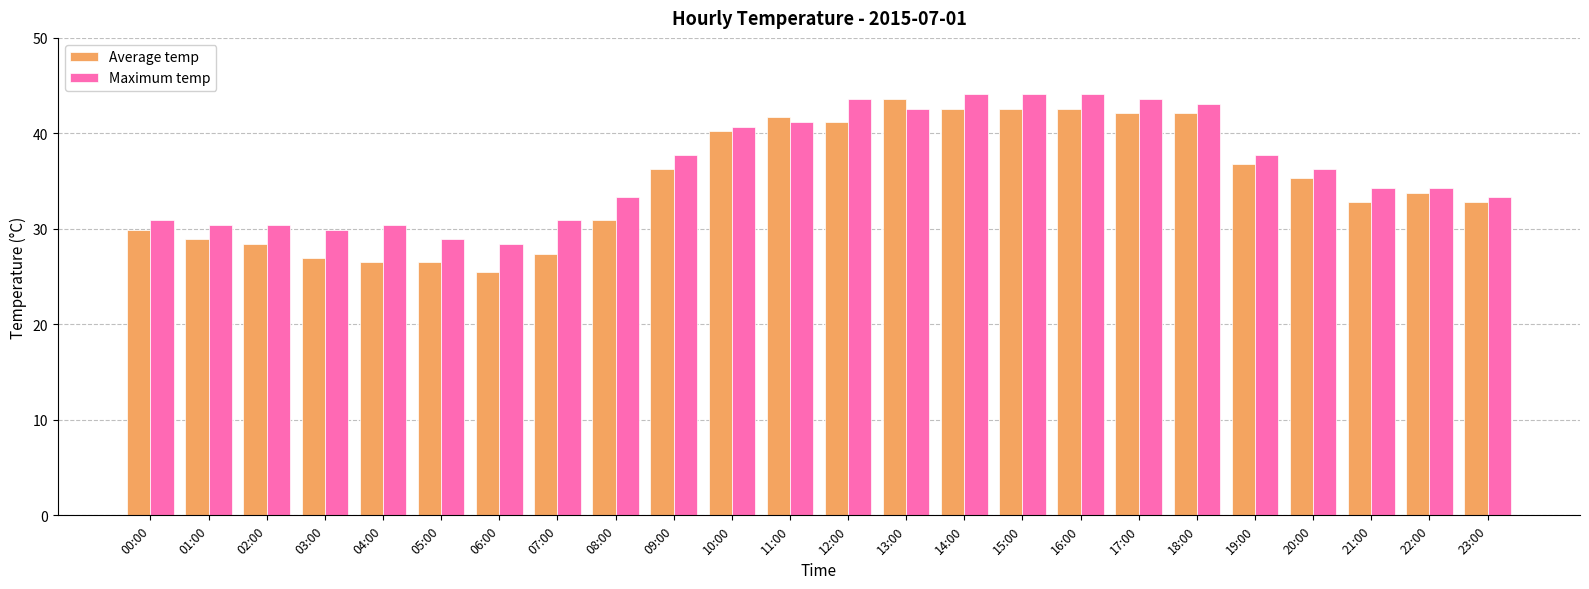

What are all the series names shown in the legend?

Average temp, Maximum temp